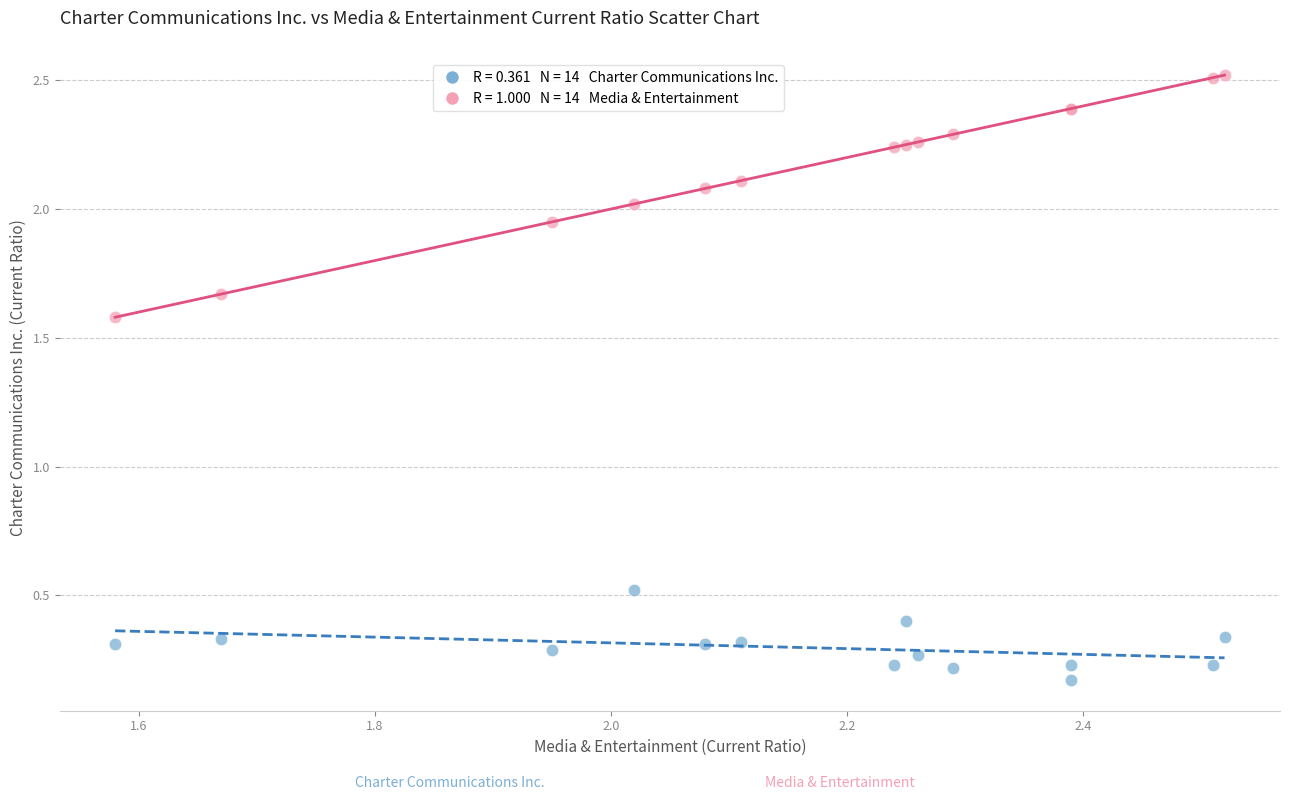

Across all series, what Y value is closest to 1?

0.5